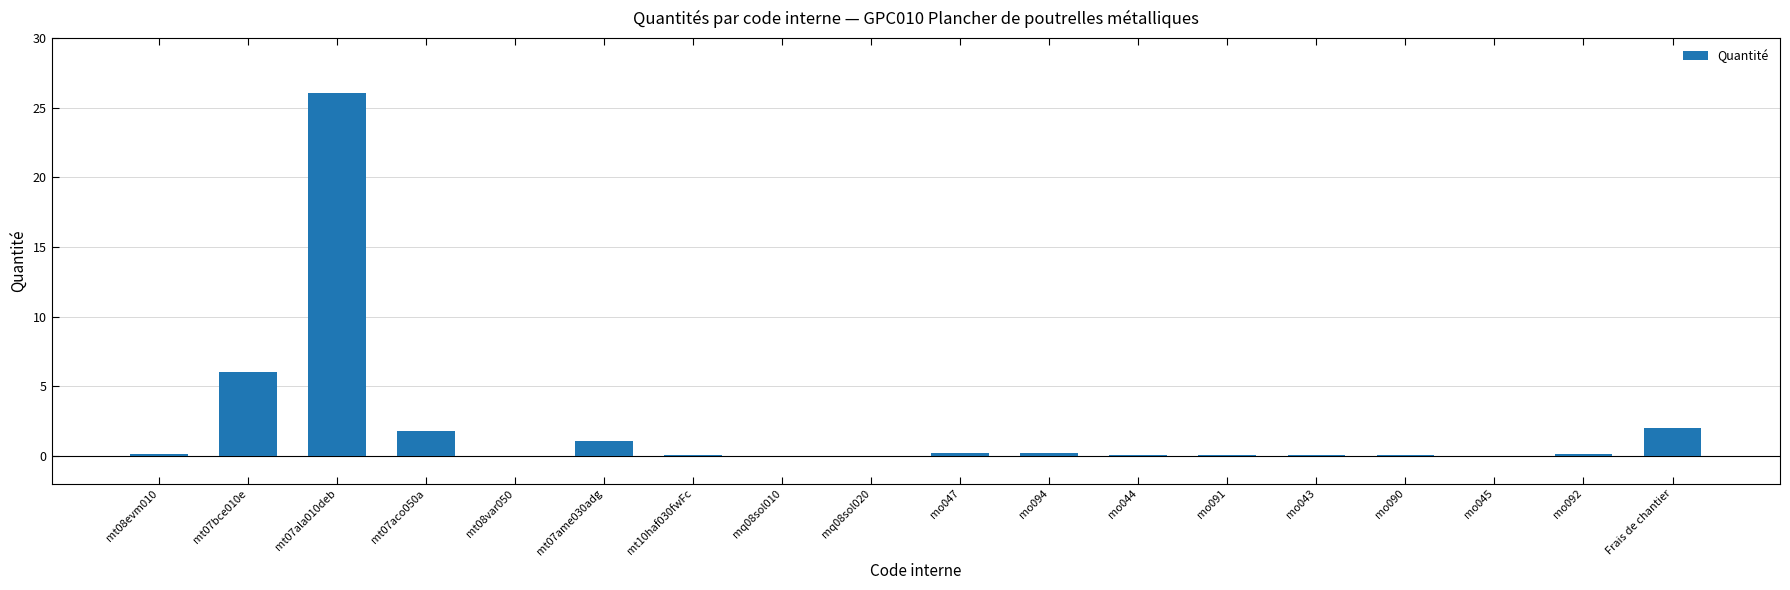

What is the greatest value displayed?

26.1